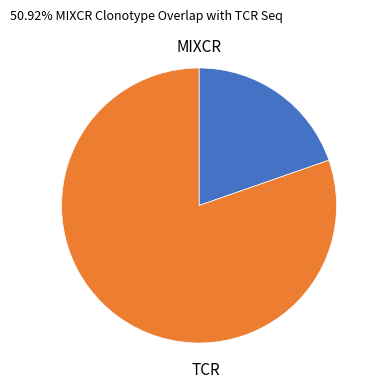

Does any single category account for the majority?

Yes